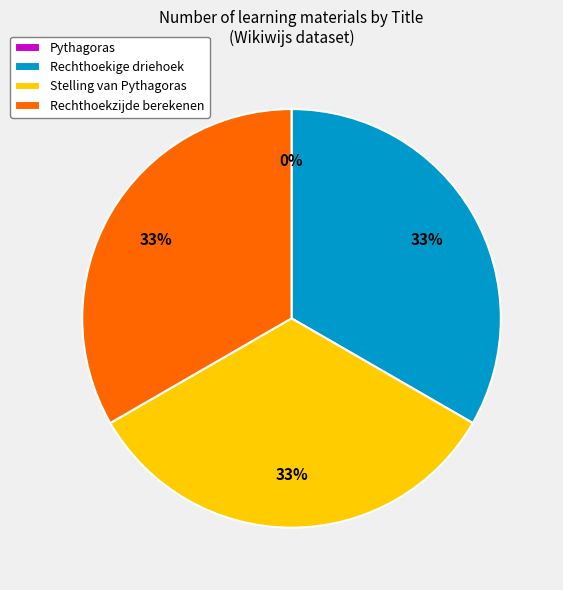

To the nearest percent, what percentage of the pie is Rechthoekige driehoek?

33%